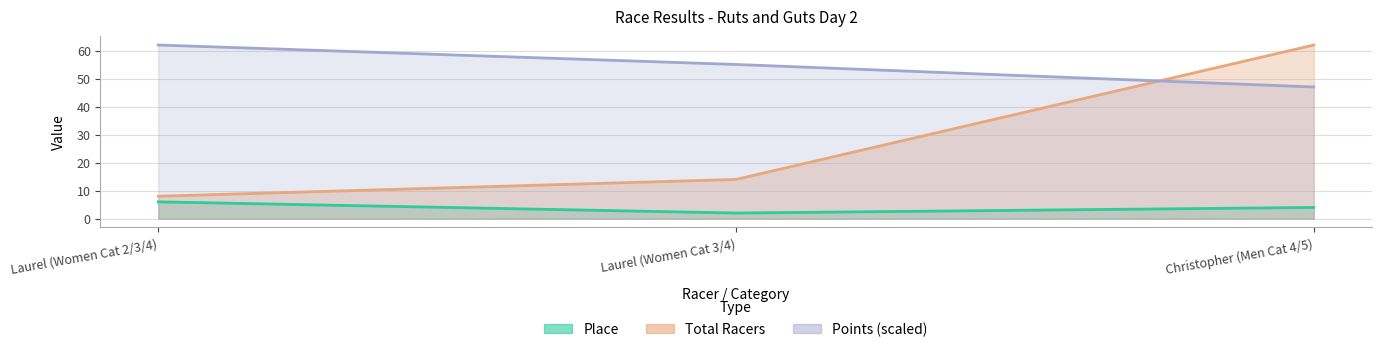

Reading left to right, list all the values displayed in this chart.

Place: Laurel (Women Cat 2/3/4)=6.0	Laurel (Women Cat 3/4)=2.0	Christopher (Men Cat 4/5)=4.0
Total Racers: Laurel (Women Cat 2/3/4)=8.0	Laurel (Women Cat 3/4)=14.0	Christopher (Men Cat 4/5)=62.0
Points: Laurel (Women Cat 2/3/4)=62.0	Laurel (Women Cat 3/4)=55.1	Christopher (Men Cat 4/5)=47.0